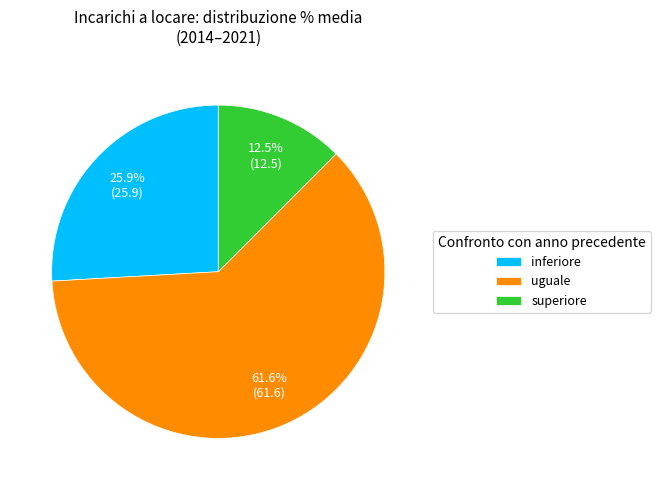

Is there any slice that represents more than half of the pie?

Yes